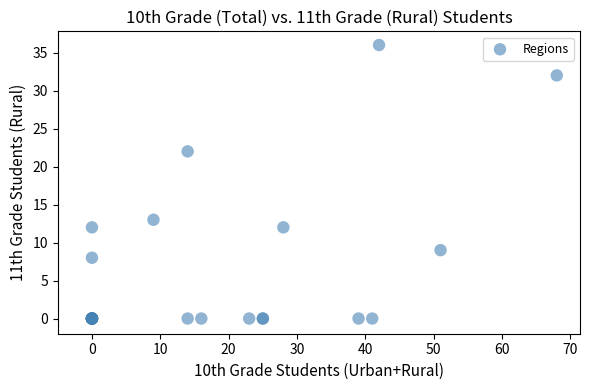

What Y value in the scatter plot is closest to 18?

22